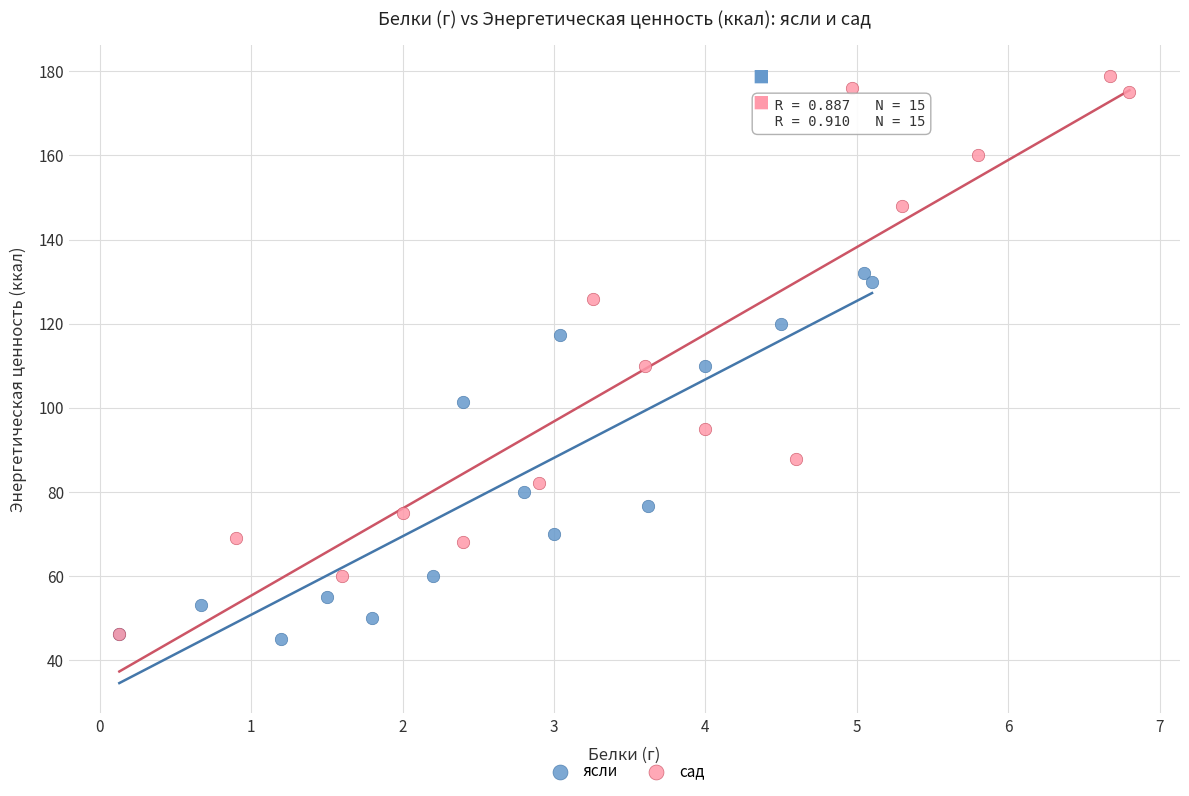

What are all the series names shown in the legend?

ясли, сад